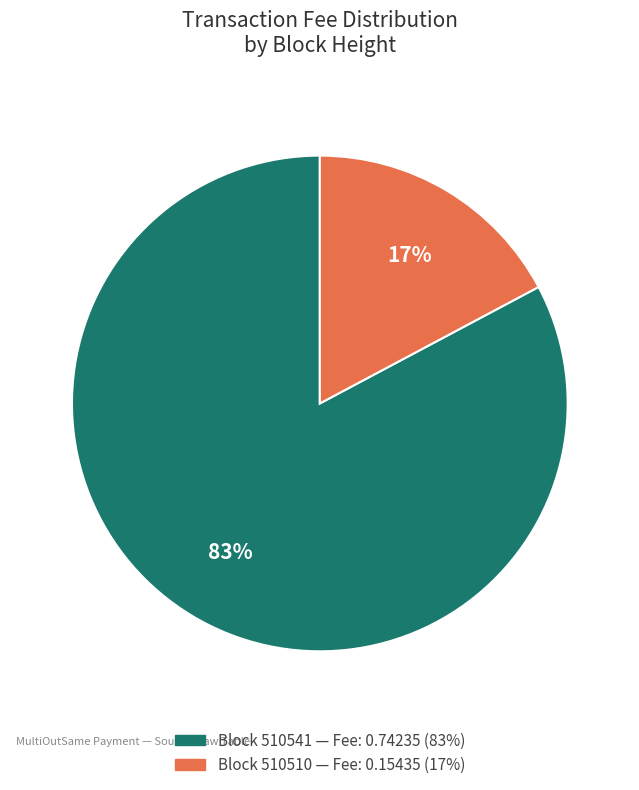

To the nearest percent, what is the average slice percentage?

50%